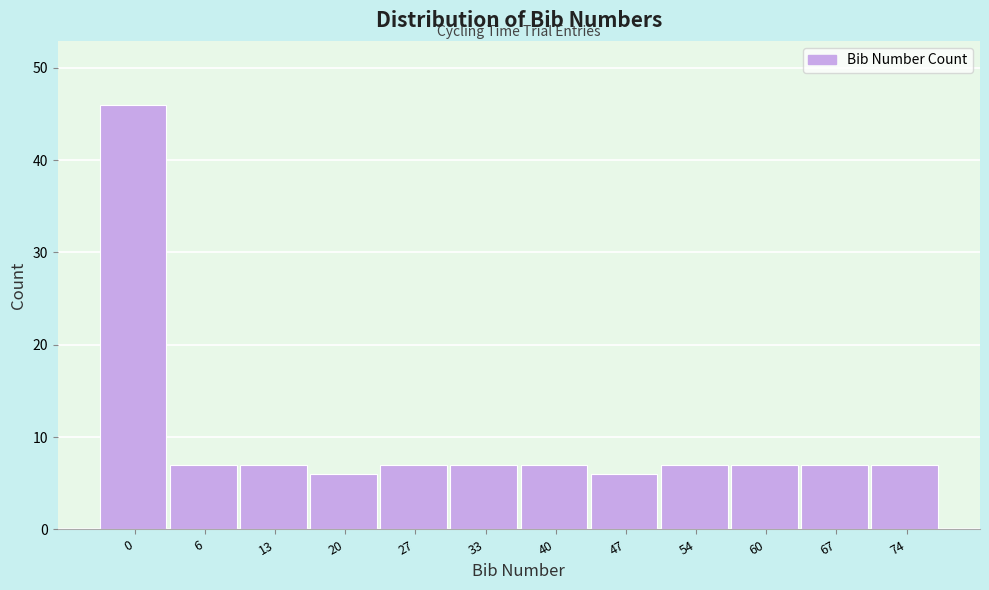

Reading right to left, what are all the values shown in this chart?

7	7	7	7	6	7	7	7	6	7	7	46